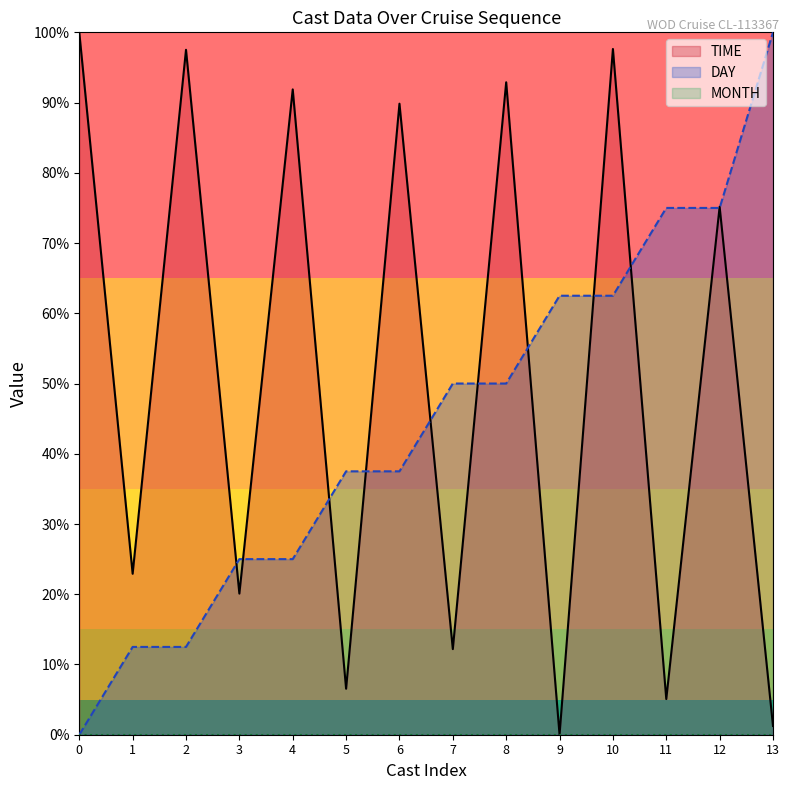

Between which two adjacent categories do DAY and TIME first intersect?

2 and 3